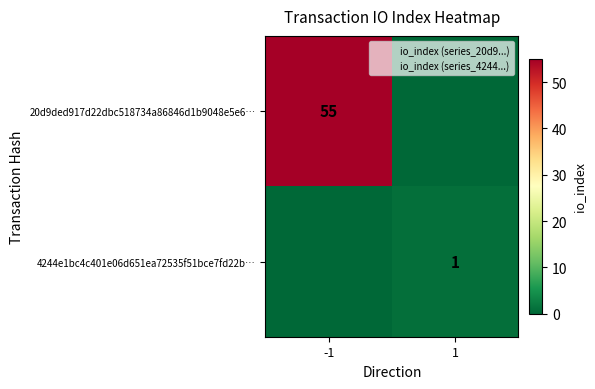

What is the difference between the maximum and minimum values in the 4244e1bc4c401e06d651ea72535f51bce7fd22b… series?

1